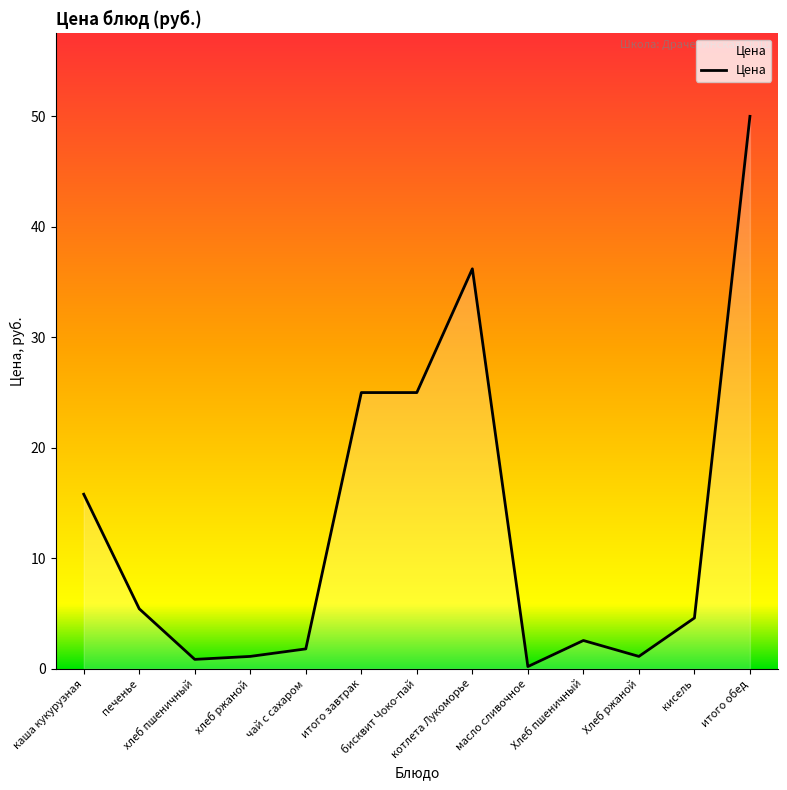

Approximately how many times larger is the value at каша кукурузная compared to кисель?

3.4